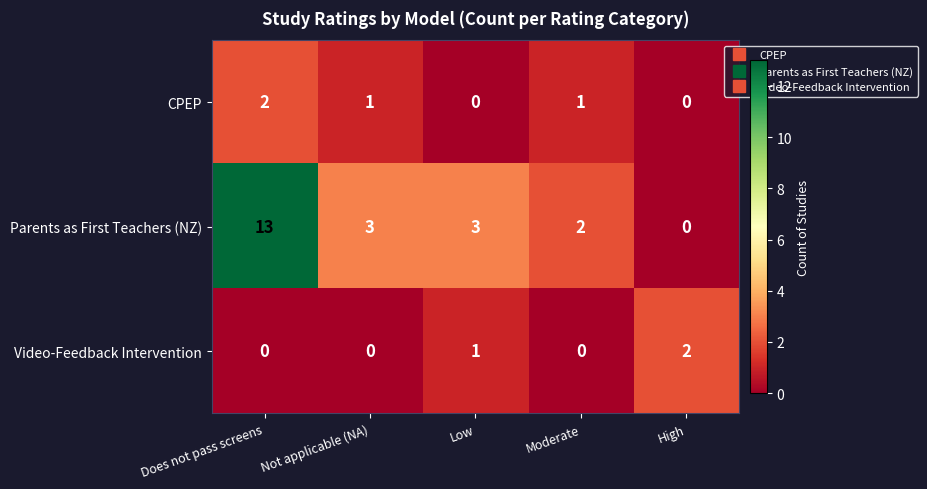

How many series are shown in this chart?

3